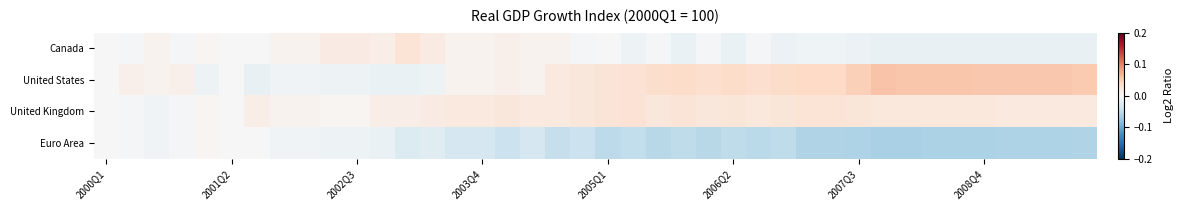

List the series in order of their peak value, highest first.

United States, United Kingdom, Canada, Euro Area